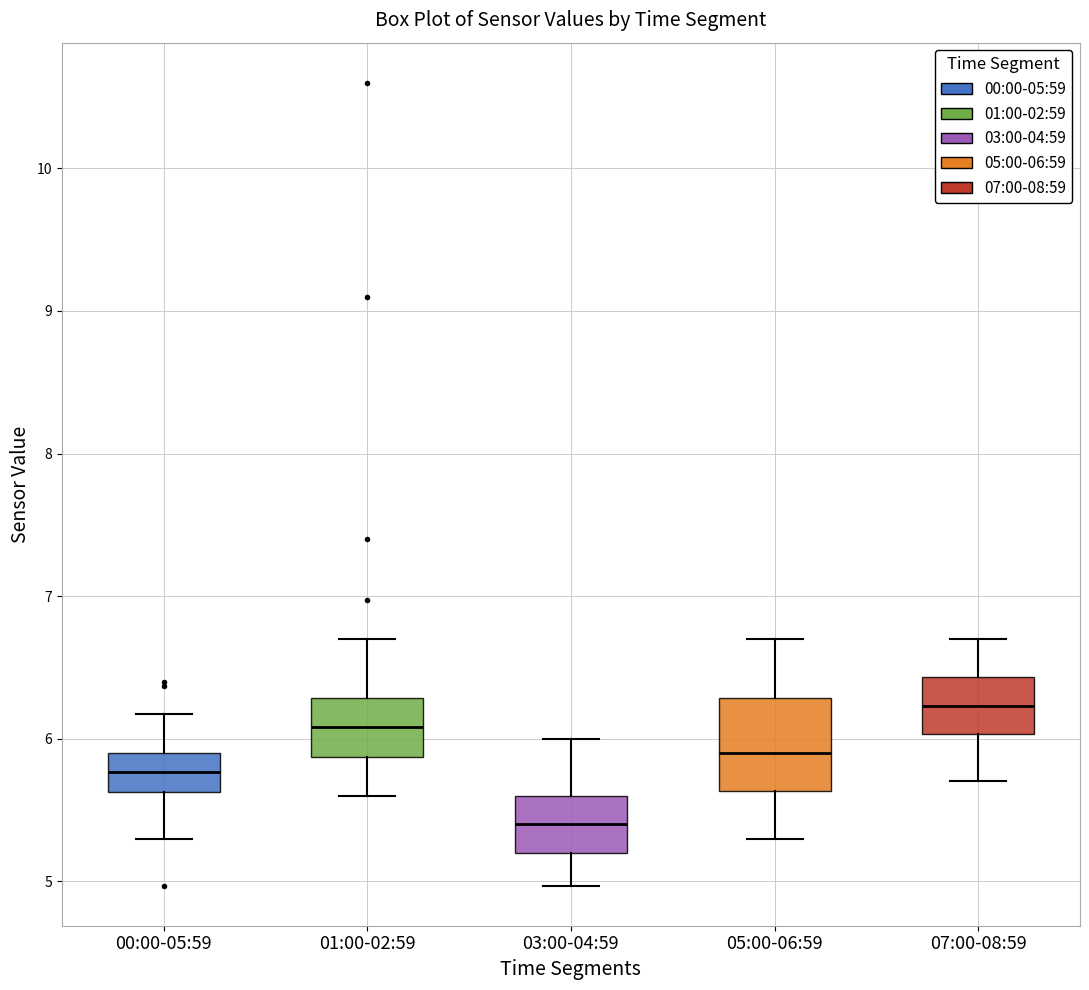

Which box's median line is the highest?

07:00-08:59